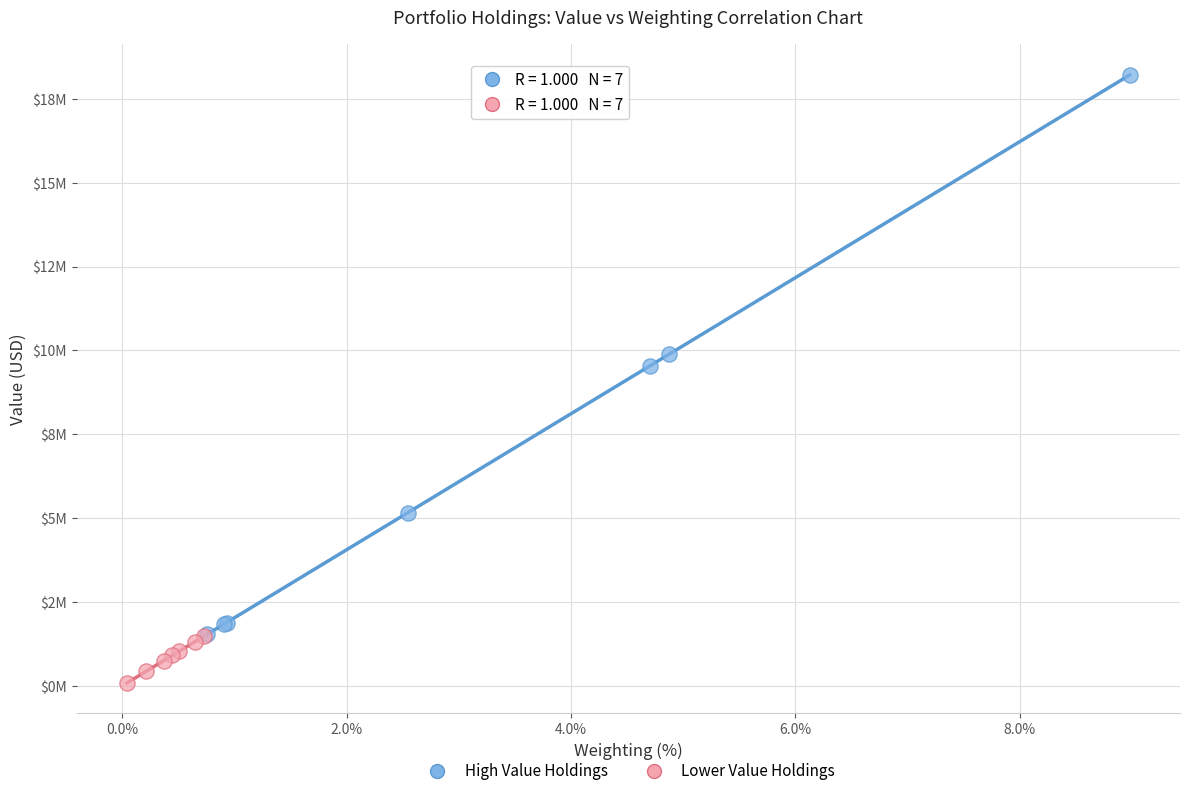

Which series has the largest Y range (max minus min)?

High Value Holdings